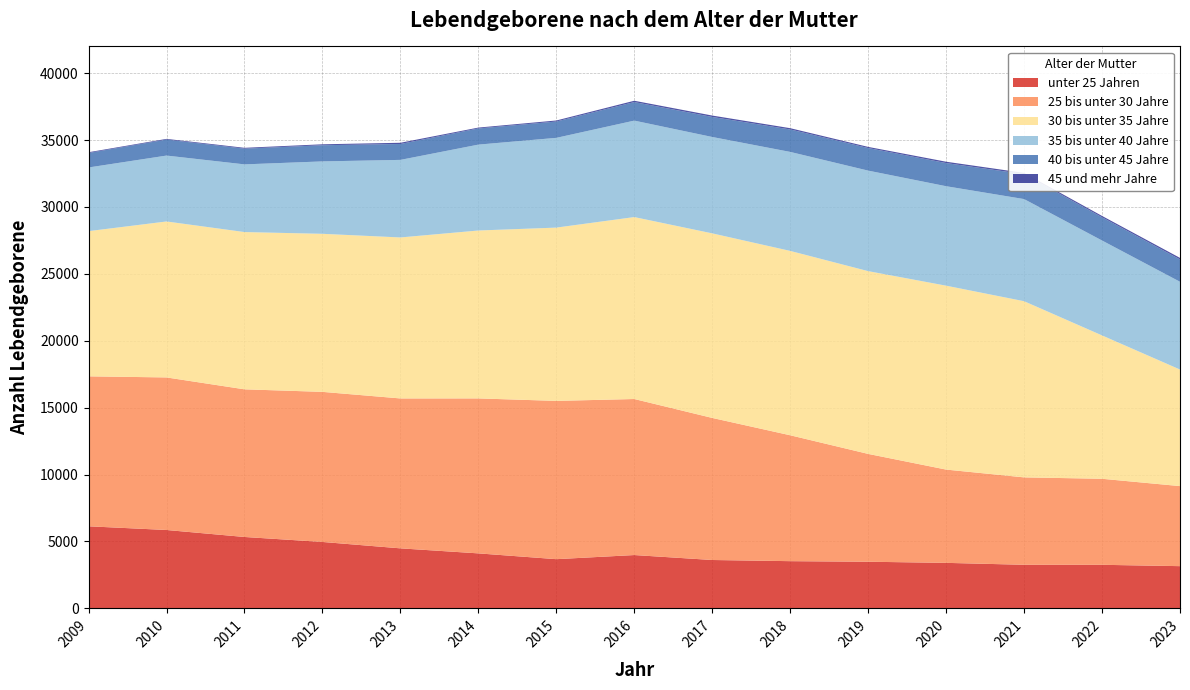

Reading left to right, extract all data points from this chart.

unter 25 Jahren: 6133	5857	5335	4963	4485	4109	3676	3984	3614	3527	3484	3400	3256	3255	3154
25 bis unter 30 Jahre: 11209	11403	11036	11218	11205	11583	11830	11663	10619	9410	8060	6972	6534	6430	5983
30 bis unter 35 Jahre: 10853	11658	11755	11814	12033	12550	12953	13599	13795	13780	13661	13746	13167	10715	8713
35 bis unter 40 Jahre: 4758	4925	5059	5412	5798	6420	6708	7210	7204	7399	7513	7434	7634	7094	6560
40 bis unter 45 Jahre: 1086	1196	1176	1210	1189	1210	1222	1387	1498	1679	1689	1731	1863	1738	1670
45 und mehr Jahre: 54	52	62	69	90	63	77	98	104	95	84	100	94	99	114